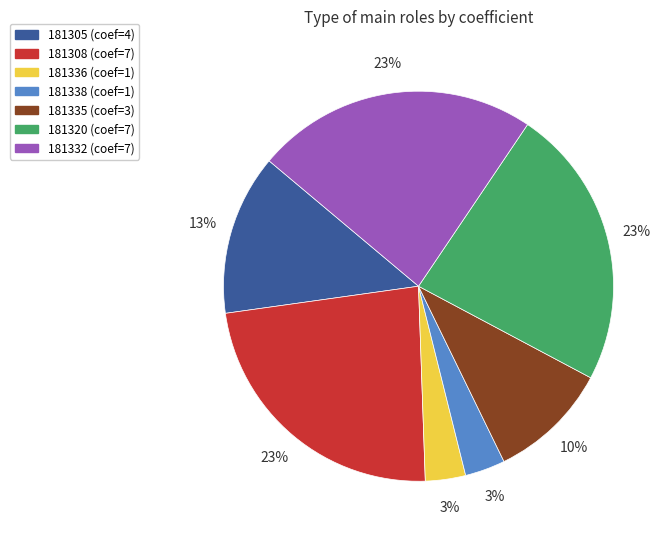

Combined, do 181338 and 181336 account for over 50%?

No